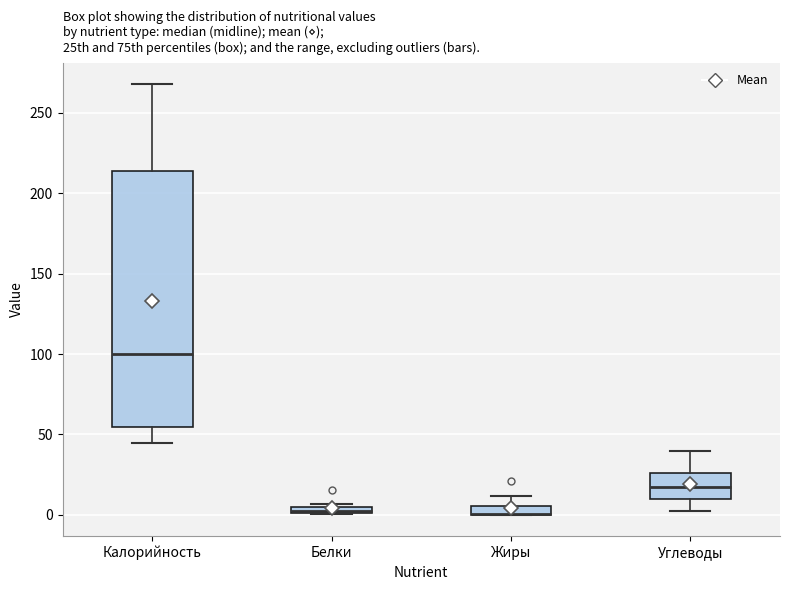

Where is the upper edge of the box for Углеводы on the y-axis? The values are not printed on the chart, so give them approximately, as read against the axis.

25